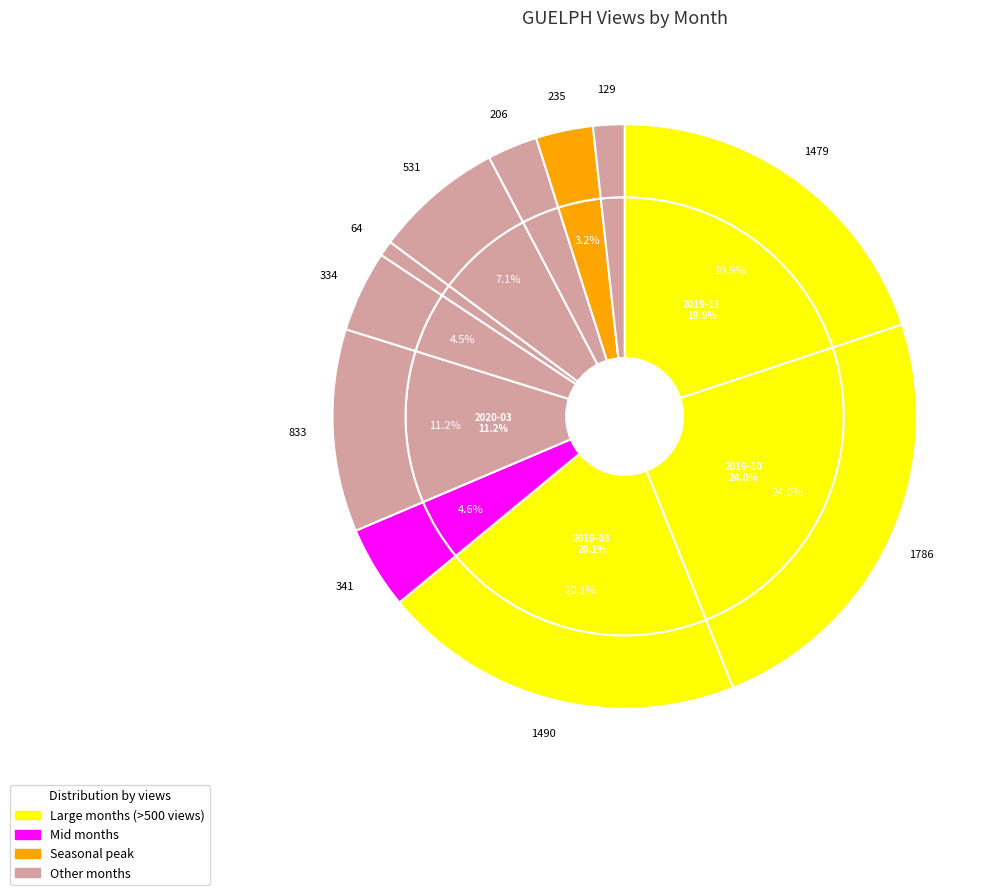

Does 2020-01 account for over 50% of the chart?

No